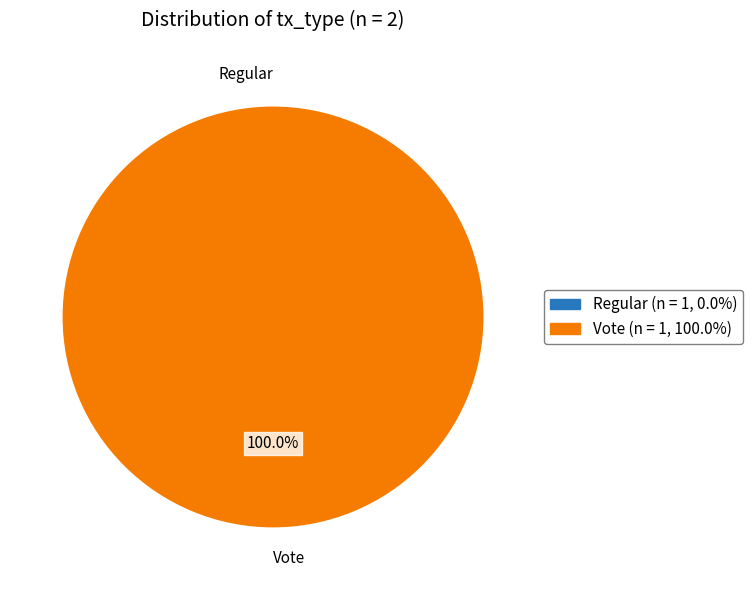

True or false: Vote accounts for 100% of the total.

True